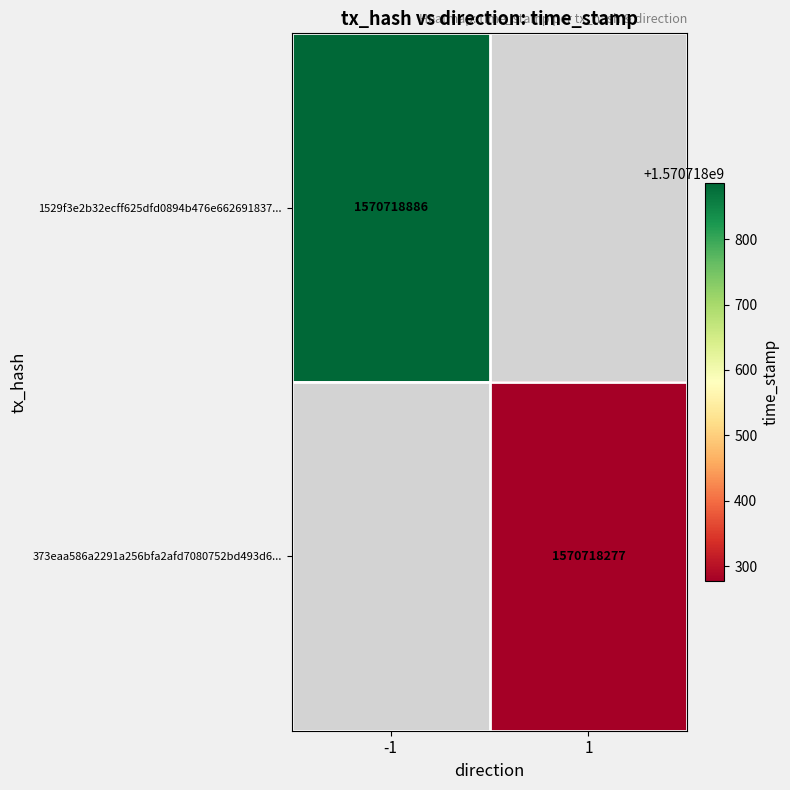

List the series in order of their peak value, lowest first.

373eaa586a2291a256bfa2afd7080752bd493d6, 1529f3e2b32ecff625dfd0894b476e662691837